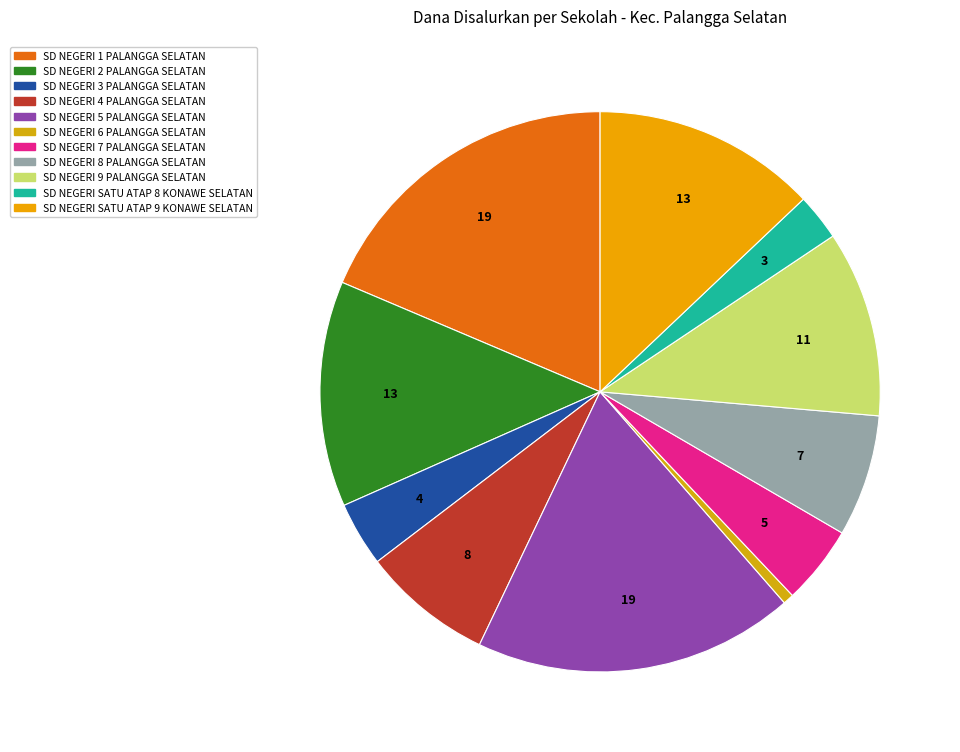

Which category has the biggest portion of the pie?

SD NEGERI 1 PALANGGA SELATAN